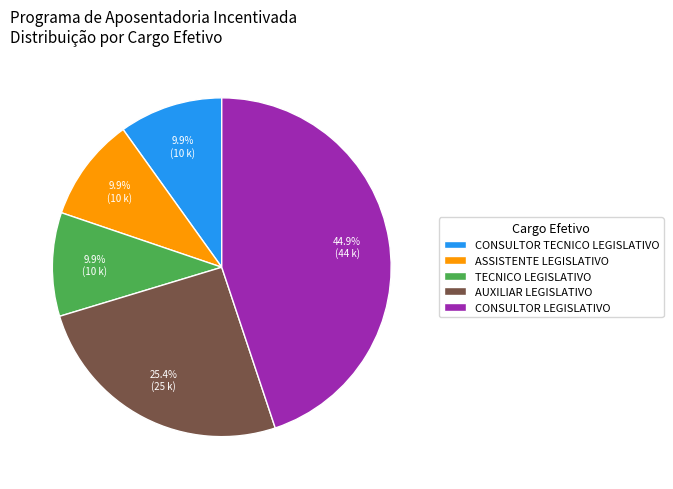

What is the ratio of the value at CONSULTOR LEGISLATIVO to the value at CONSULTOR TECNICO LEGISLATIVO?

4.5